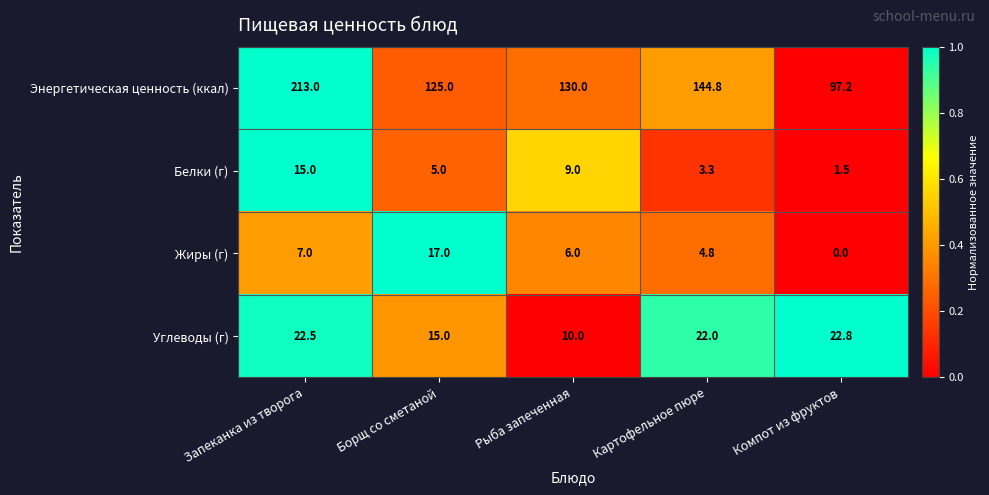

What value does the Белки (г) series have at Картофельное пюре?

3.3